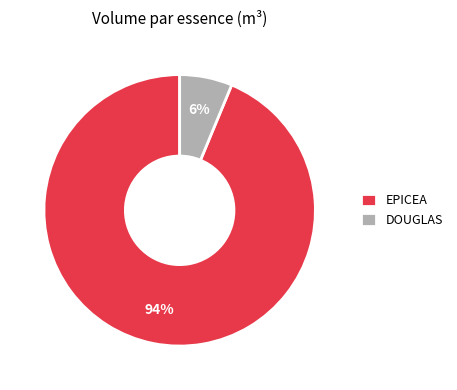

What percentage is the EPICEA slice, to the nearest percent?

94%